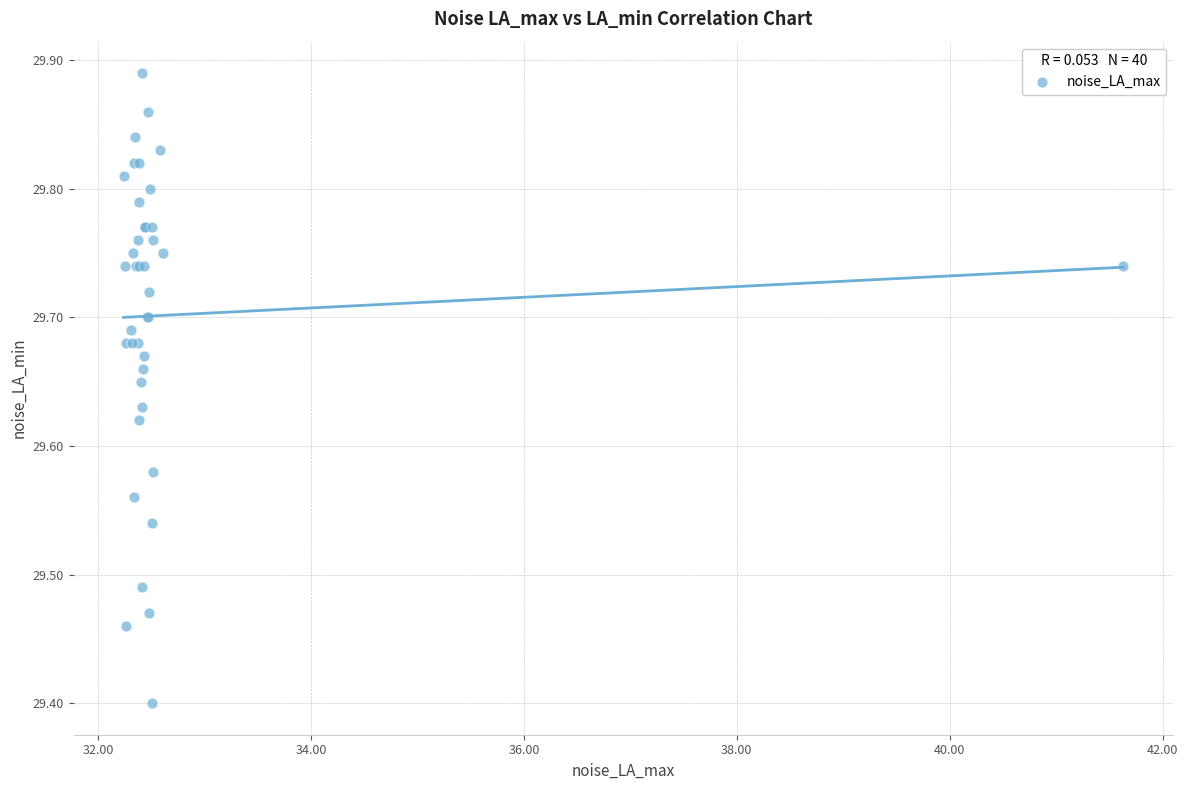

What Y value in the scatter plot is closest to 29?

29.4